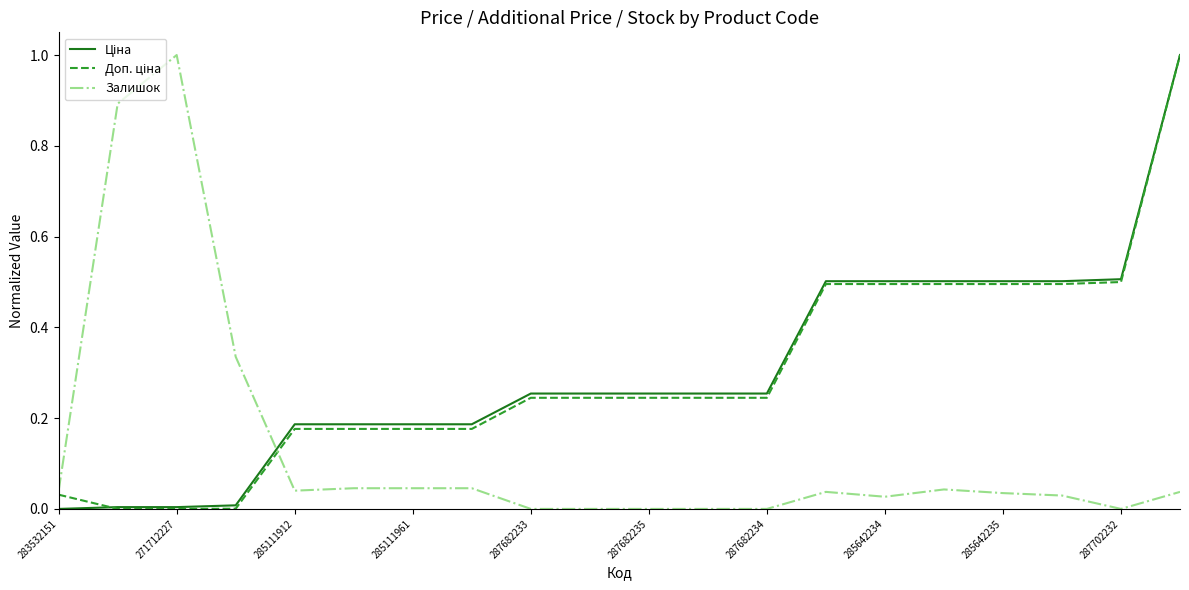

What is the greatest value displayed?

1.0